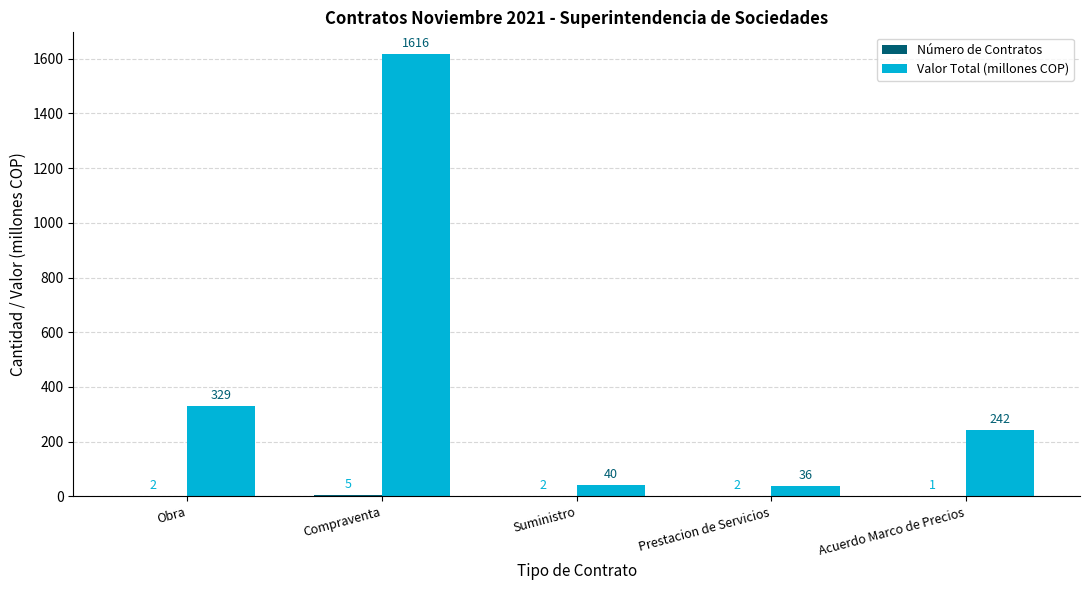

How many groups of bars are there?

5